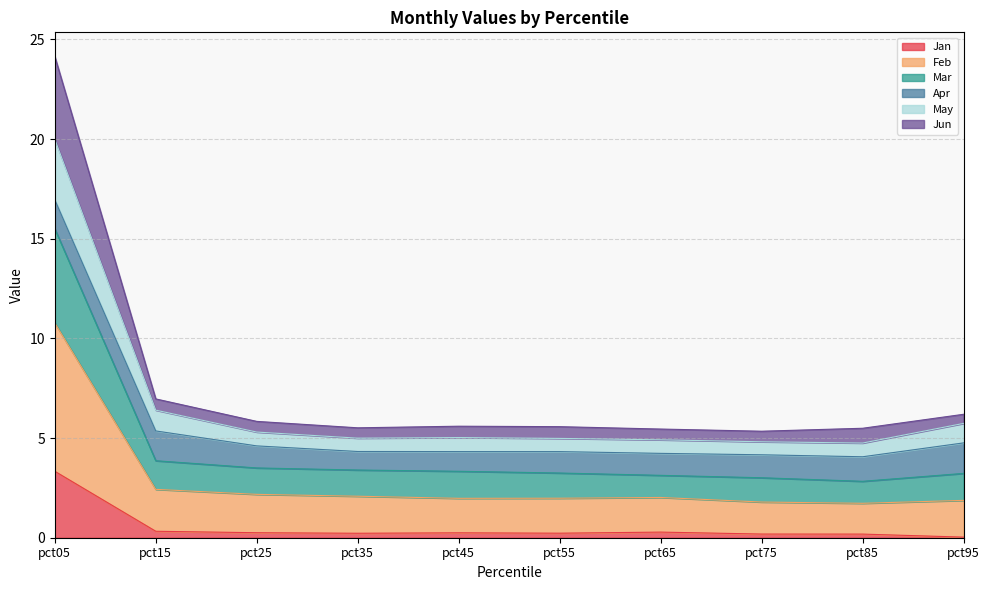

At which label does Jan reach its peak?

pct05